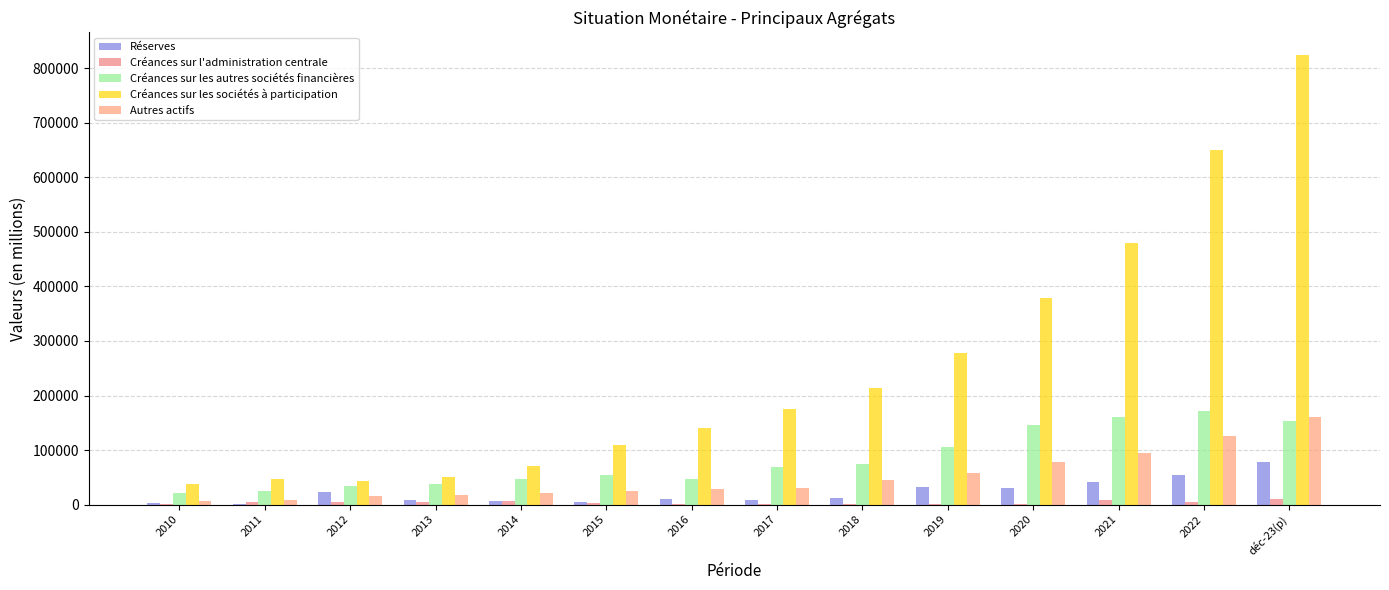

What is the value of the Créances sur les autres sociétés financières bar at the 8th from the left?

68749.5